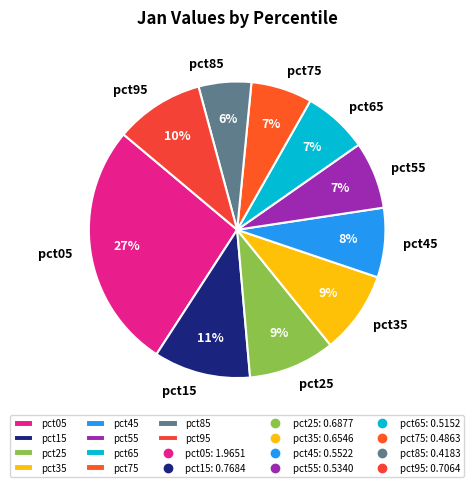

What is the smallest slice in the pie chart?

pct85